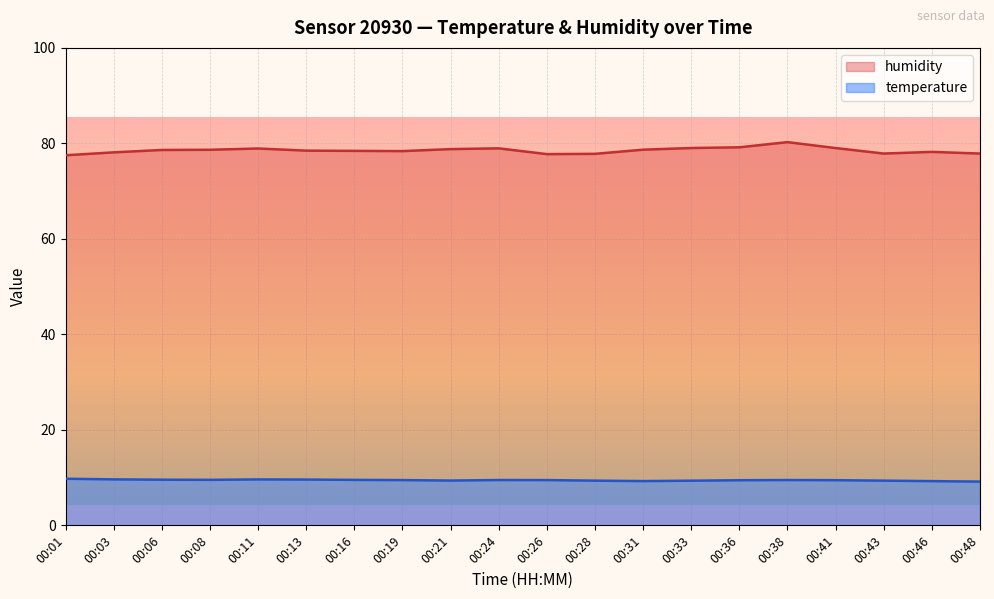

True or false: temperature has more than 2 points higher than both neighbors.

True